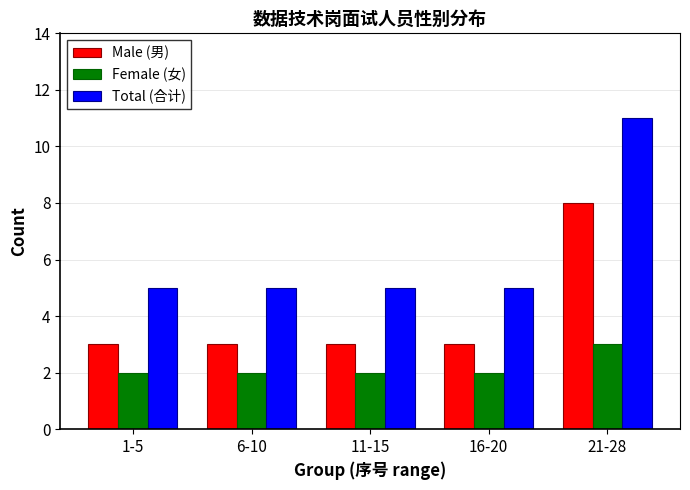

What is the average value of the Male (男) series?

4